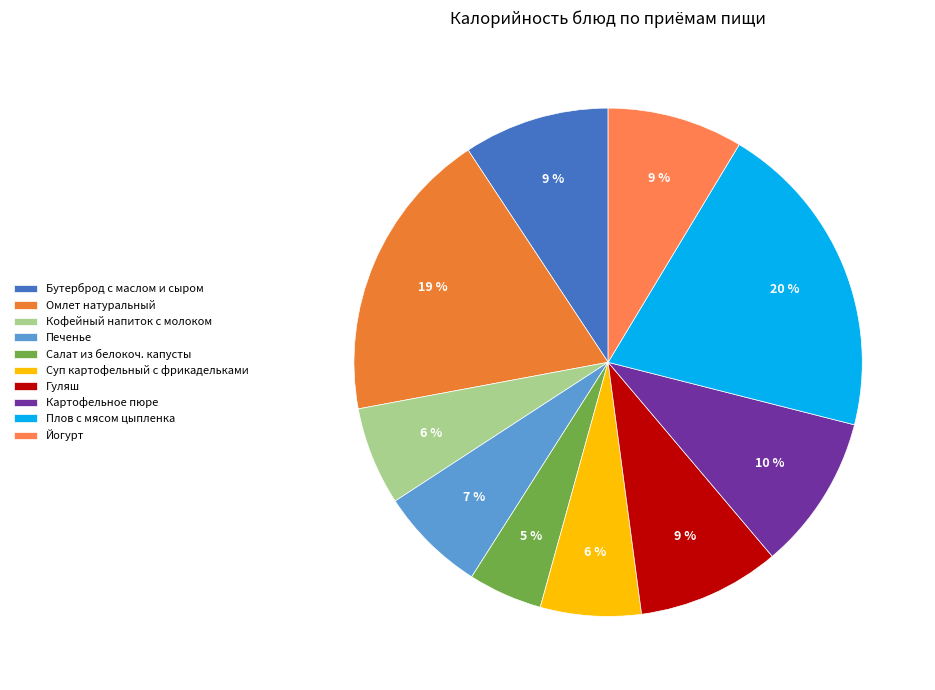

Count the number of slices in the pie.

10